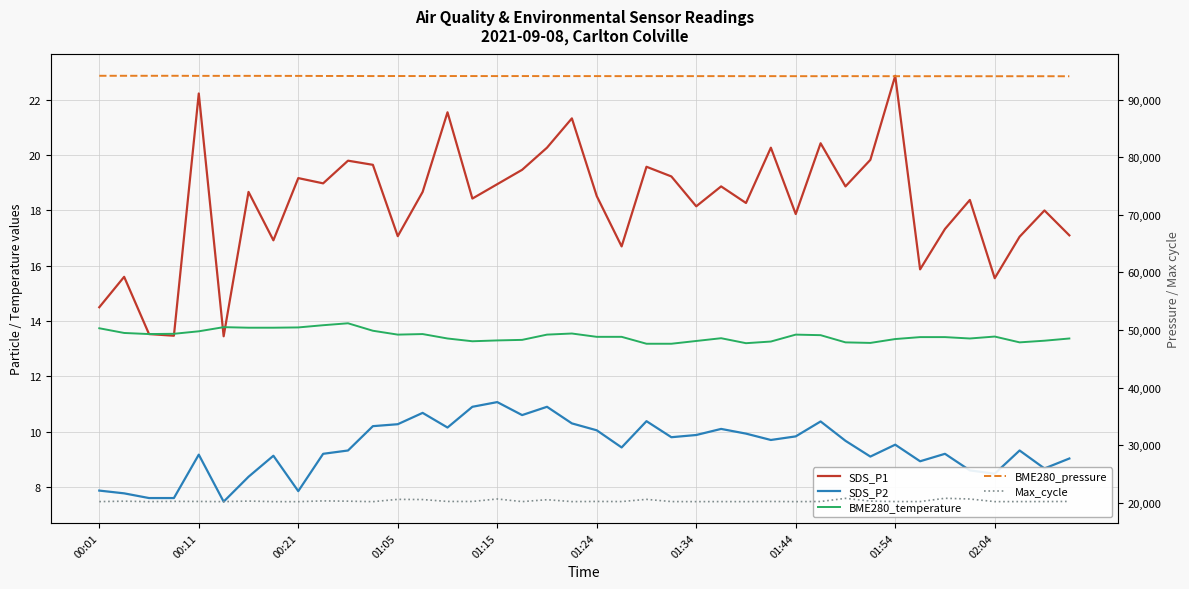

Is this an area chart (filled region under the line)?

No